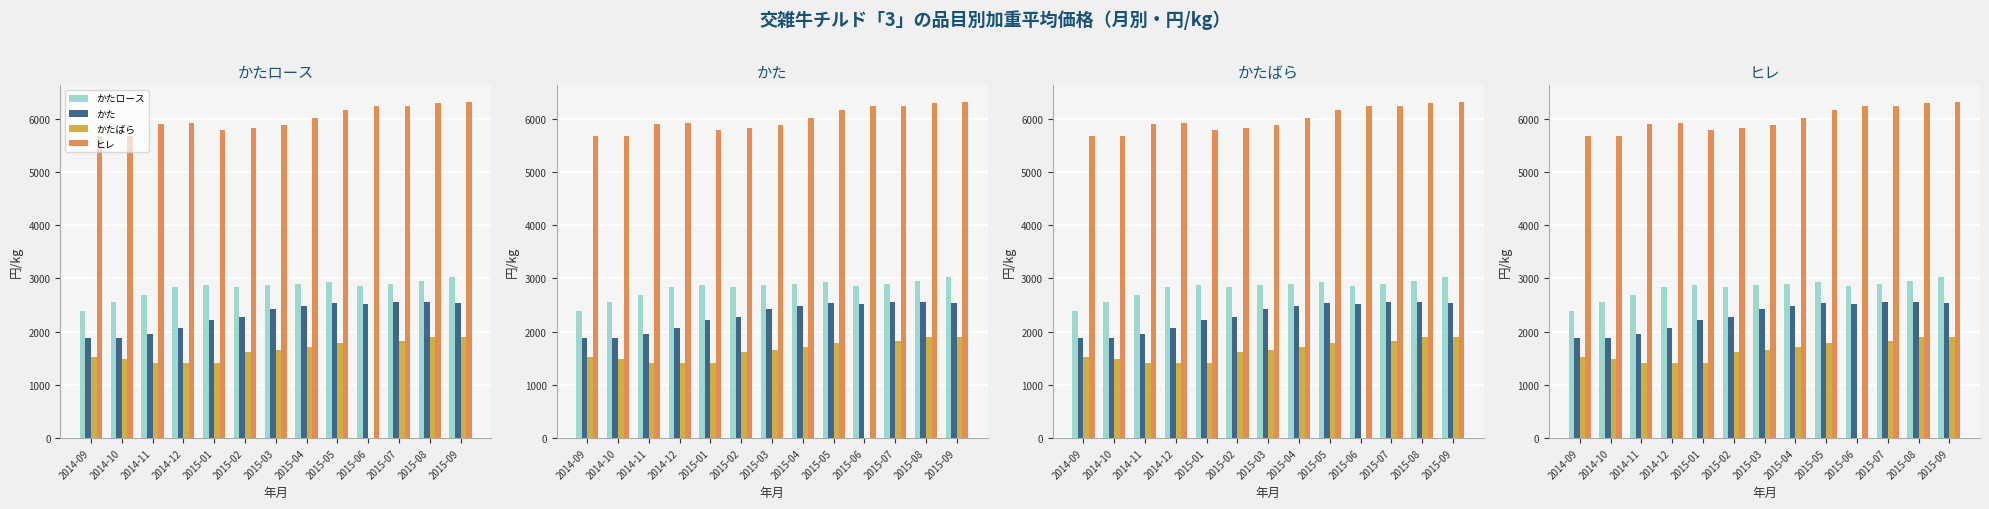

How many values in かたばら are above zero?

12